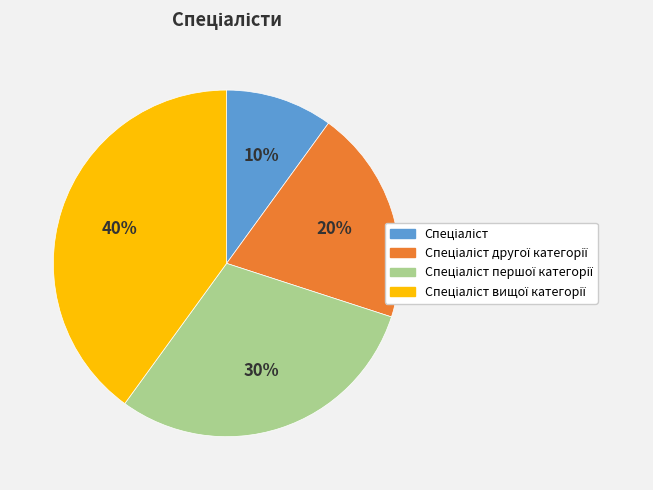

Is there a majority slice in this chart?

No